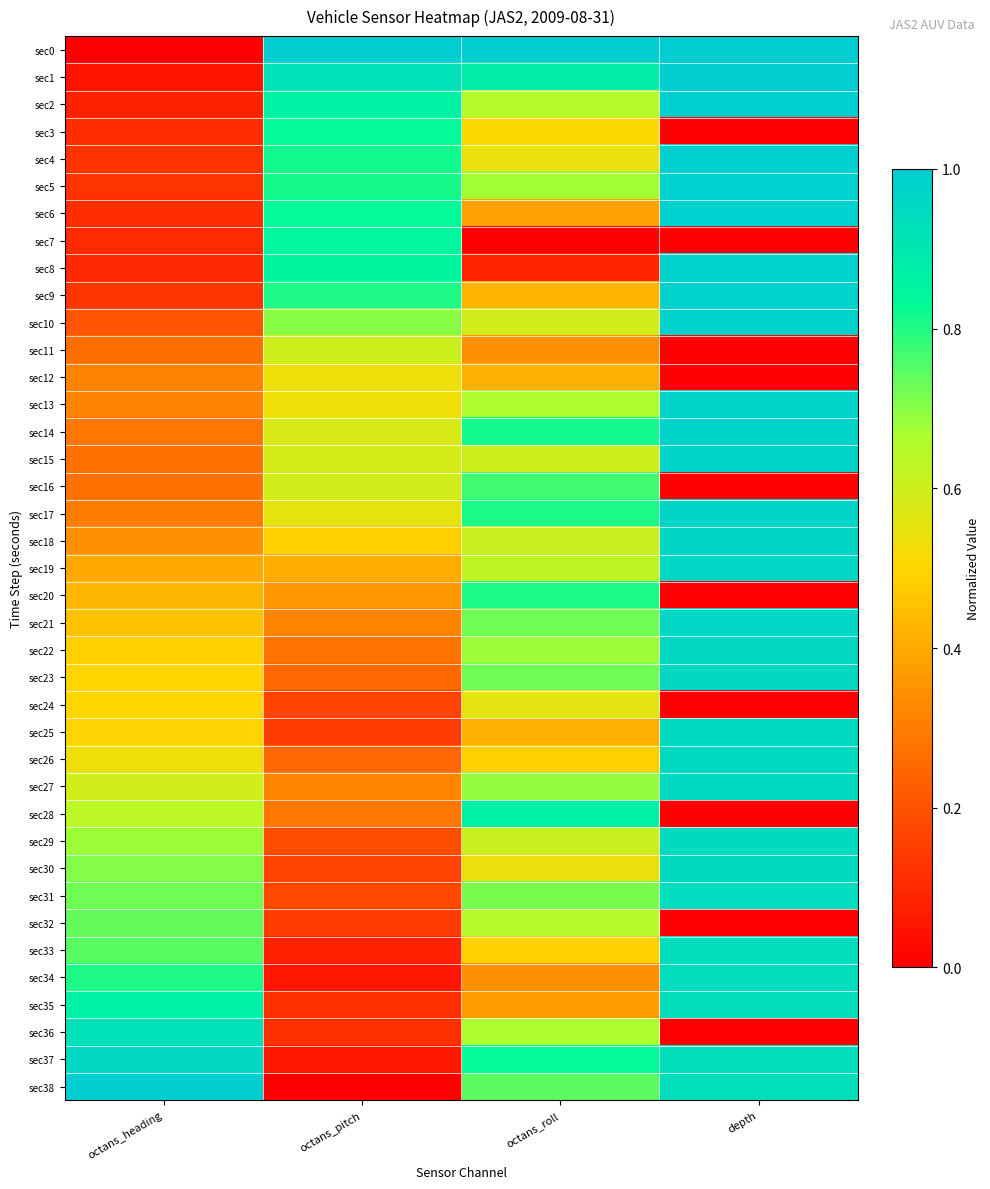

Rank the series at octans_roll from lowest to highest value.

sec7, sec8, sec11, sec34, sec35, sec6, sec12, sec25, sec9, sec26, sec33, sec3, sec4, sec30, sec24, sec10, sec15, sec18, sec29, sec19, sec2, sec32, sec13, sec36, sec5, sec22, sec27, sec31, sec21, sec23, sec38, sec16, sec17, sec20, sec14, sec37, sec28, sec1, sec0